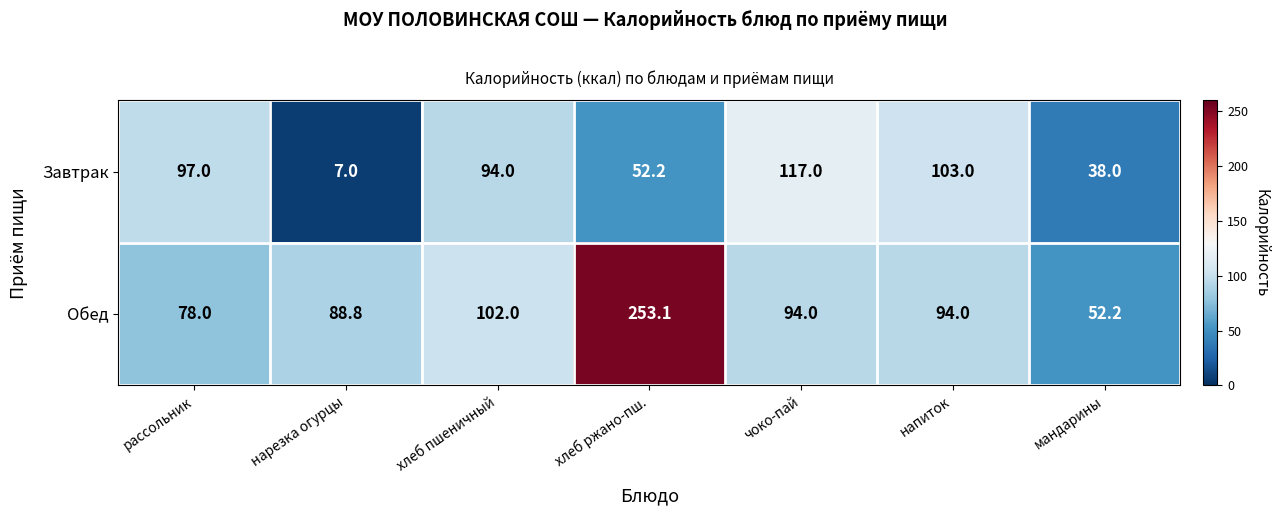

Between рассольник and напиток, which series saw the biggest shift?

Обед